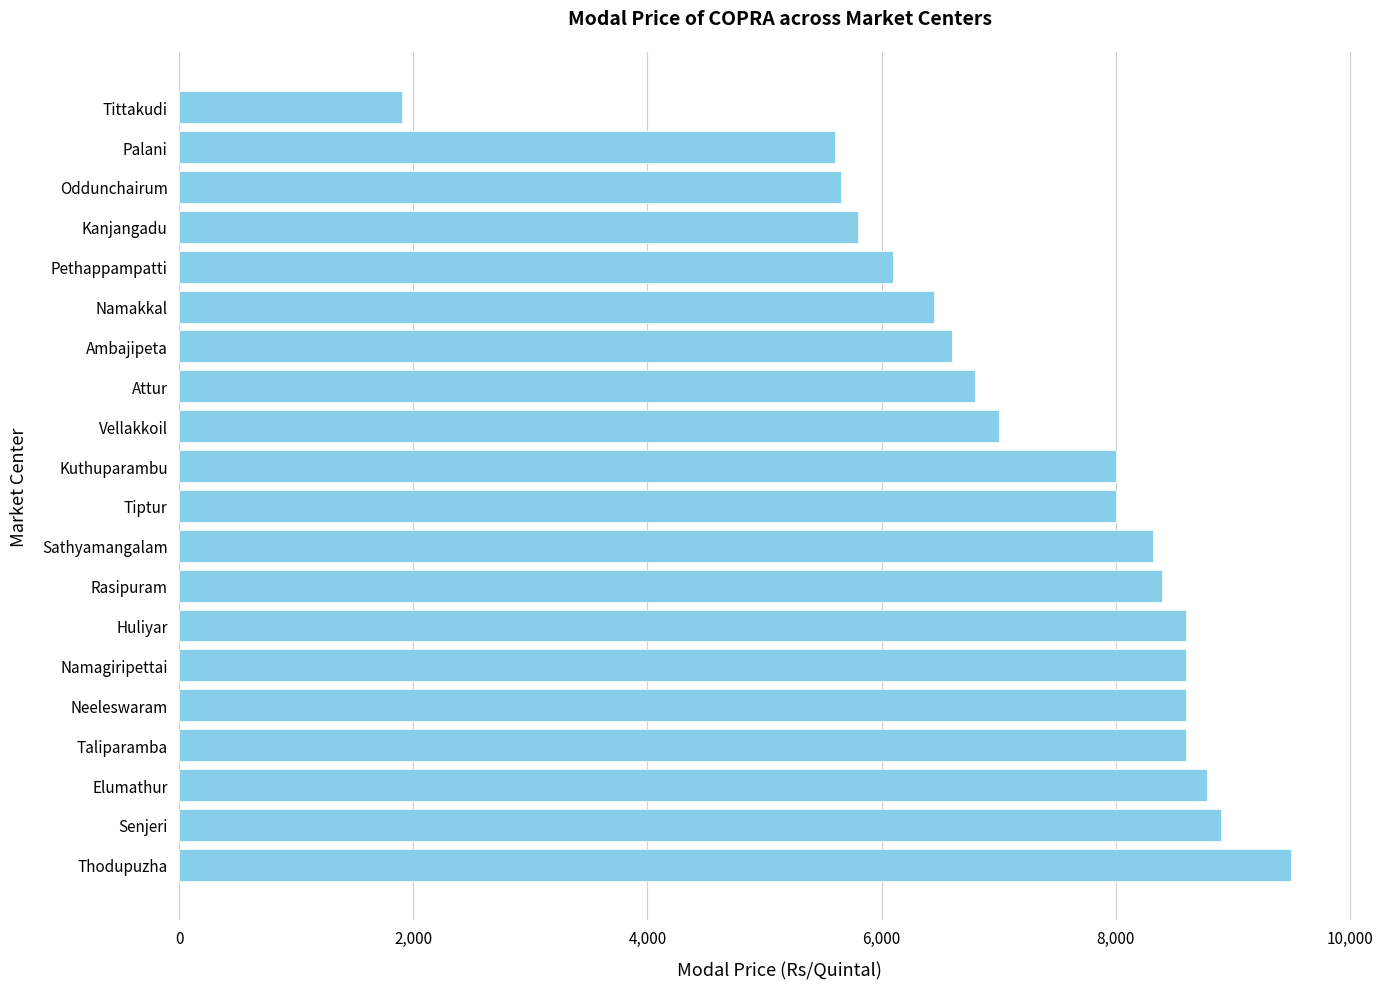

What is the approximate value at Ambajipeta, to the nearest 100?

6600